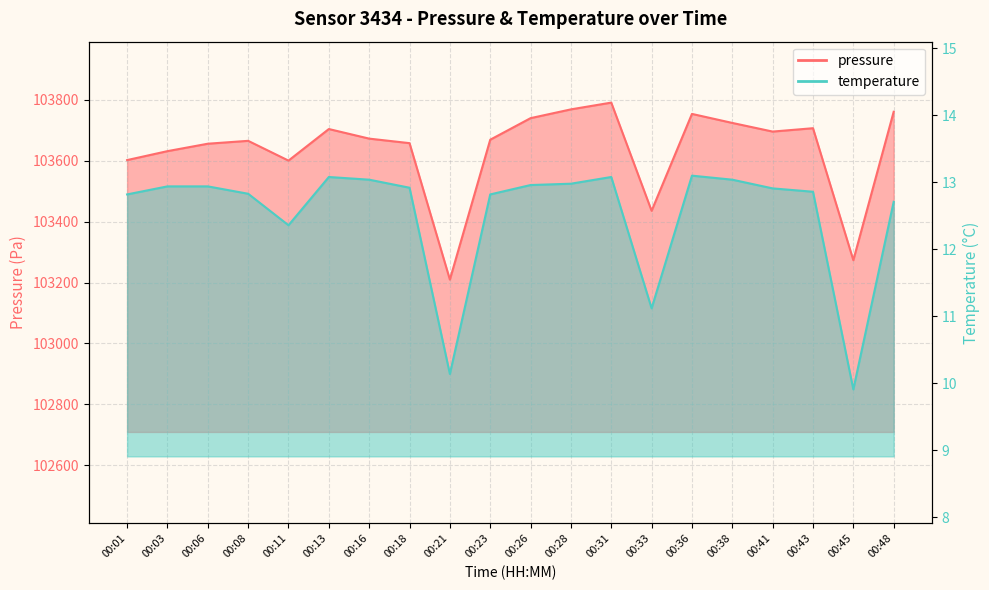

Which category has the lowest value in the pressure series?

00:21